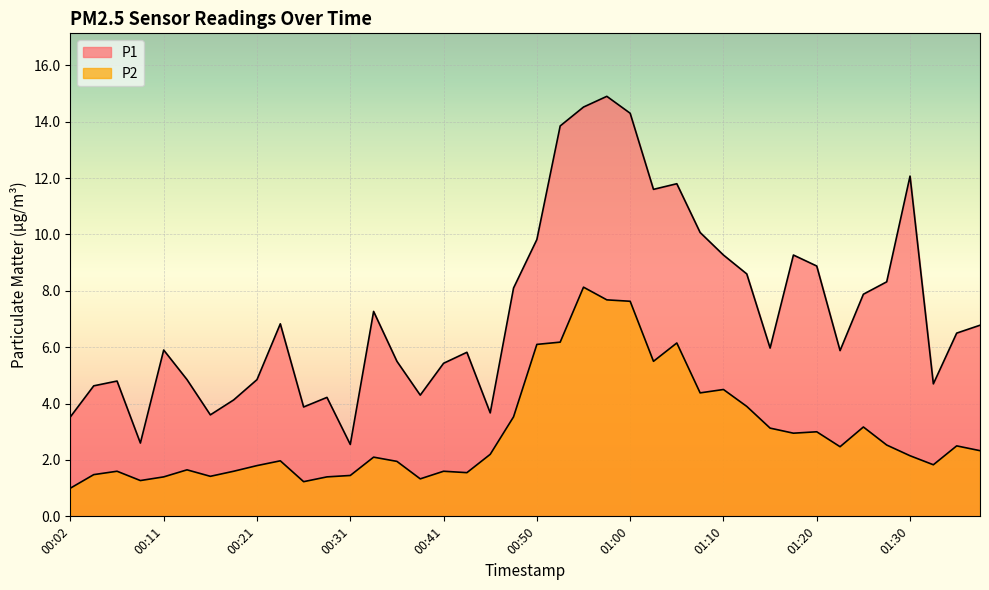

What is the lowest value of the P1 series?

2.5